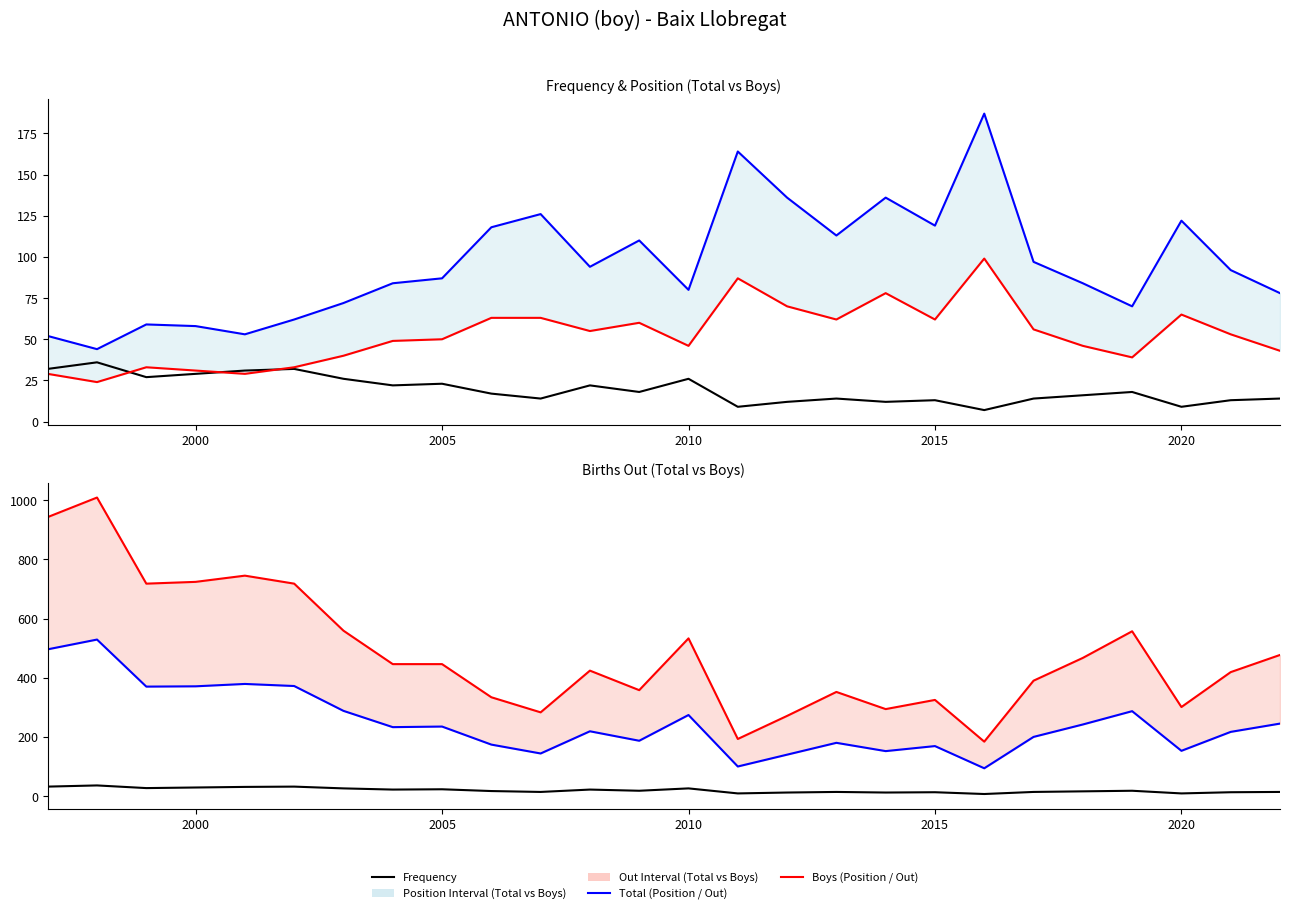

How many times do Frequency and Position Boys cross each other?

3